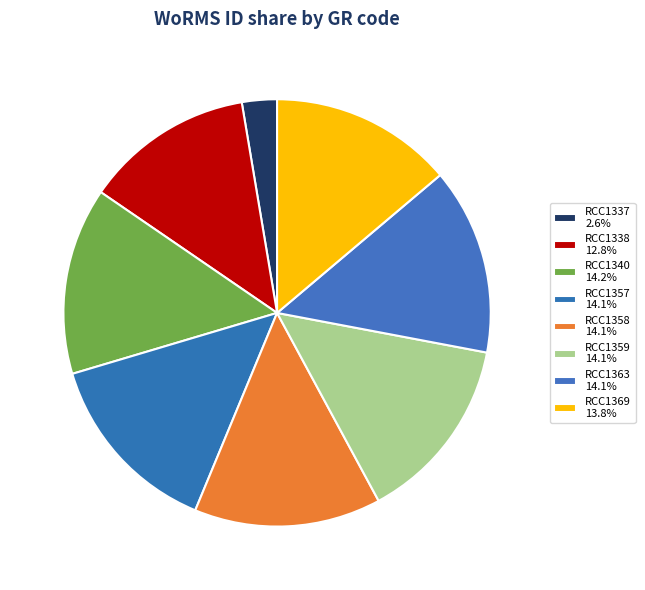

How many segments does this pie chart have?

8